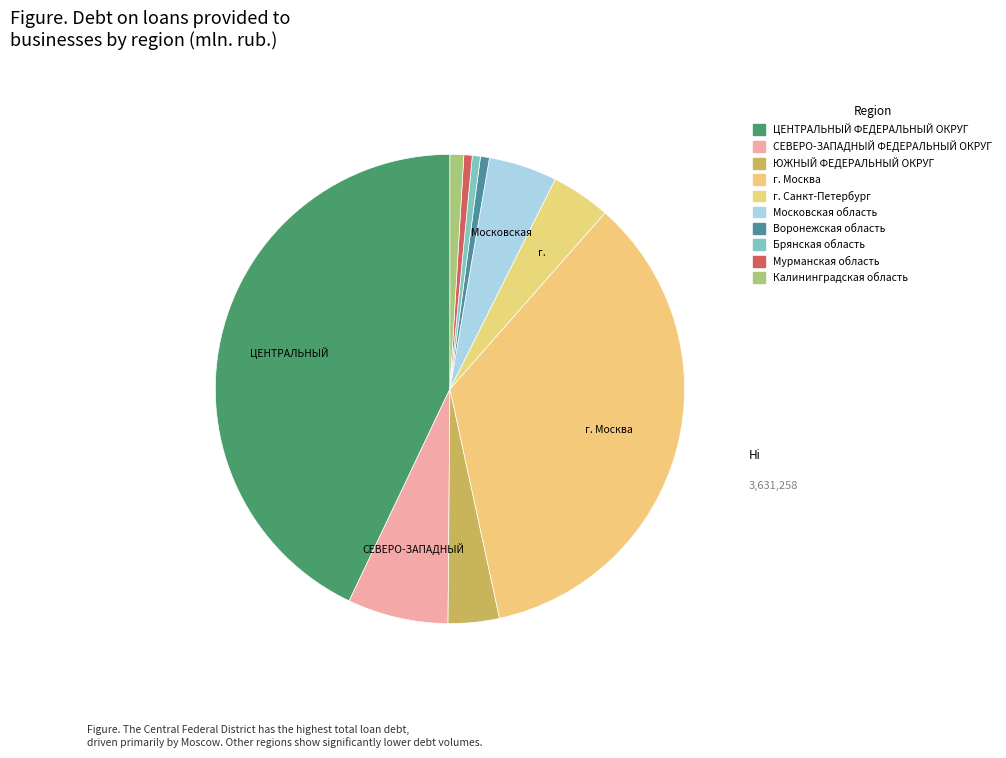

To the nearest percent, what portion does ЮЖНЫЙ ФЕДЕРАЛЬНЫЙ ОКРУГ represent?

4%